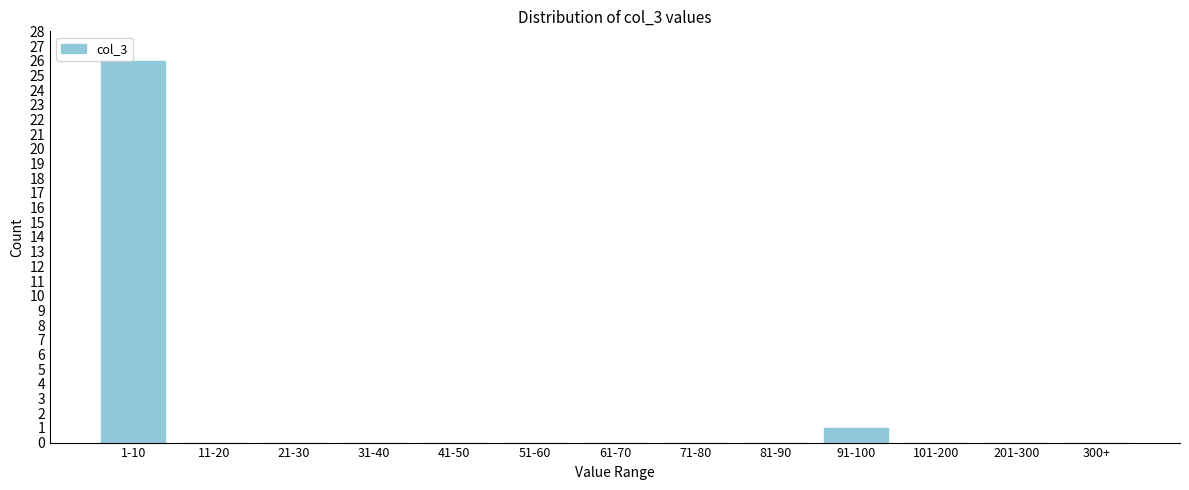

Reading left to right, transcribe all the data shown in this chart.

1-10=26	11-20=0	21-30=0	31-40=0	41-50=0	51-60=0	61-70=0	71-80=0	81-90=0	91-100=1	101-200=0	201-300=0	300+=0